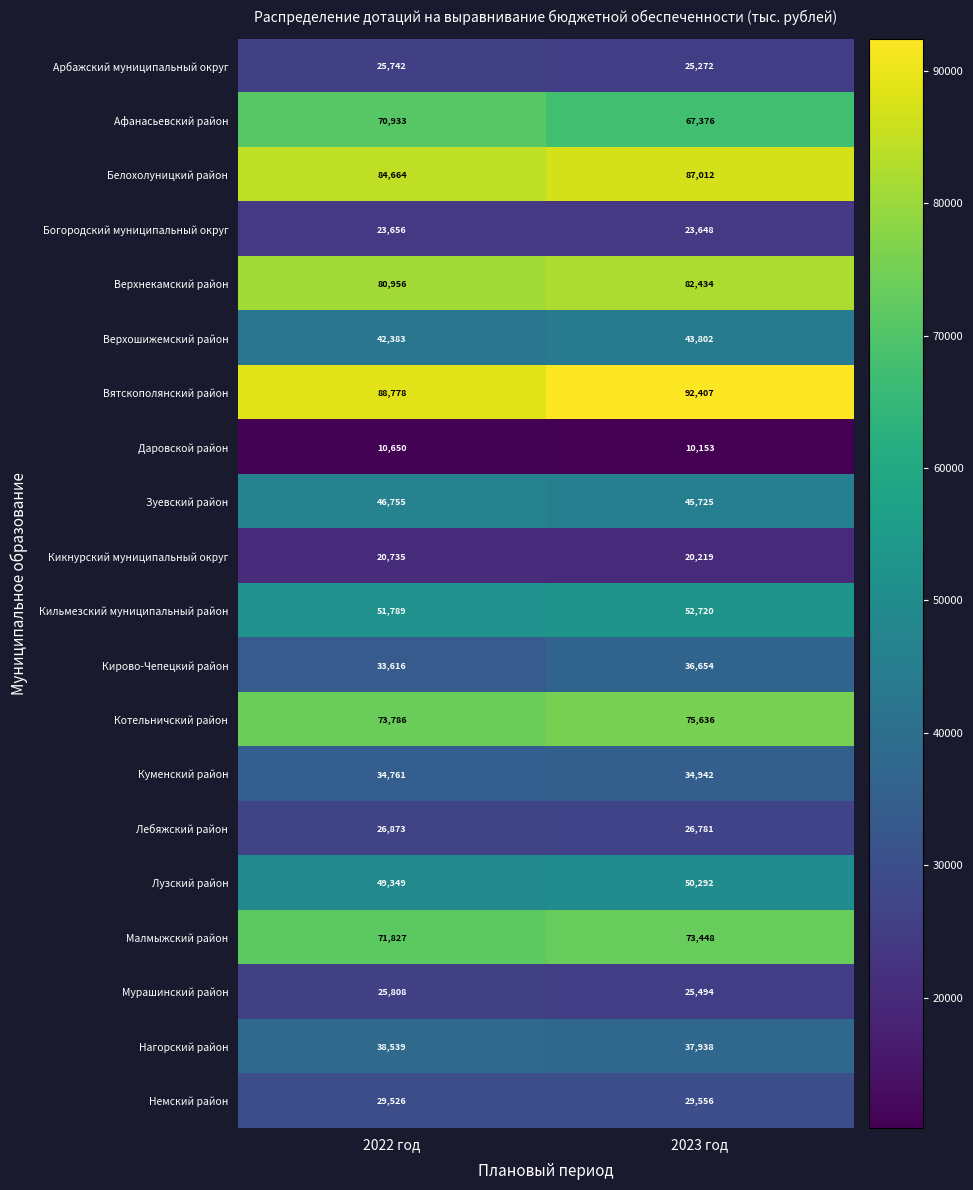

How many distinct data groups are displayed?

20